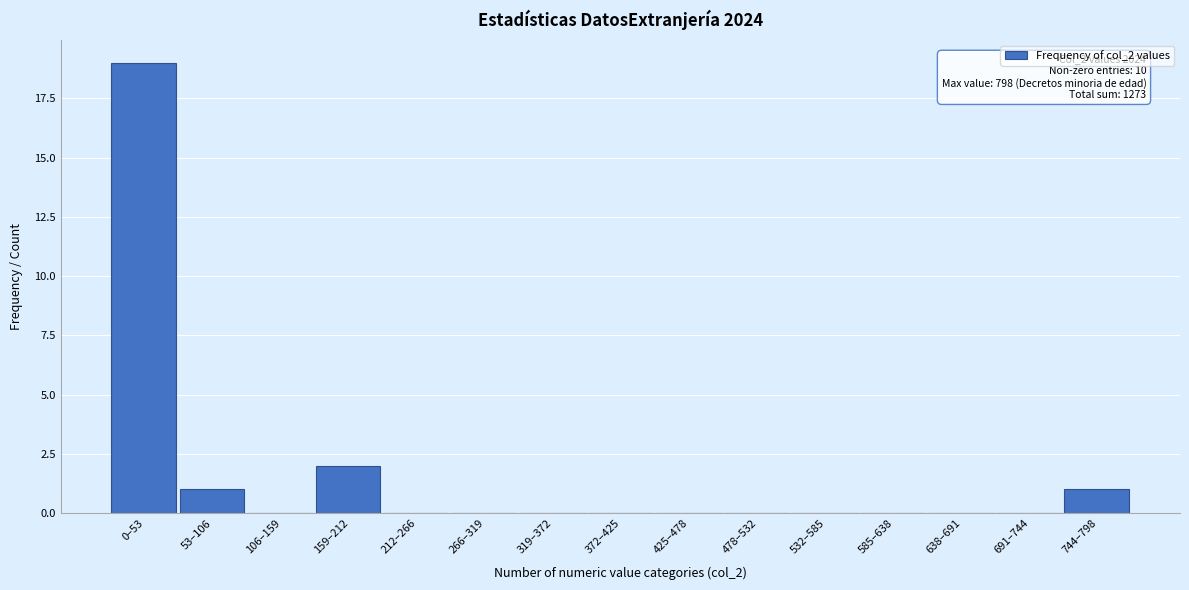

Reading left to right, transcribe all the data shown in this chart.

0–53=19	53–106=1	106–159=0	159–212=2	212–266=0	266–319=0	319–372=0	372–425=0	425–478=0	478–532=0	532–585=0	585–638=0	638–691=0	691–744=0	744–798=1